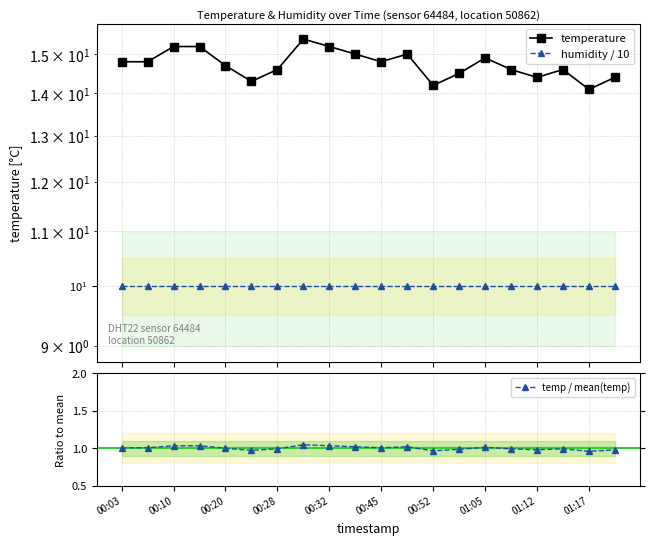

True or false: humidity / 10 and temperature cross at least once.

False